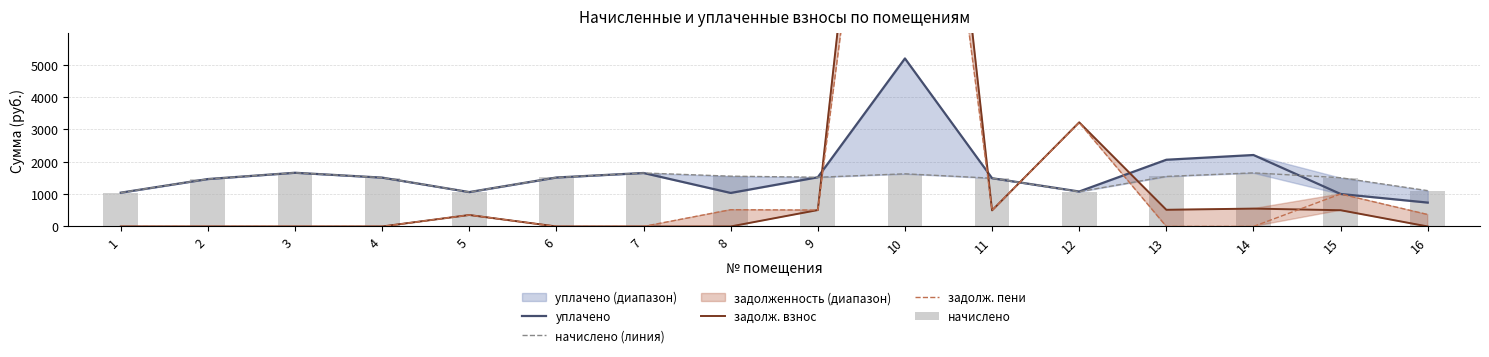

Which series has the widest spread of values?

задолж. взнос